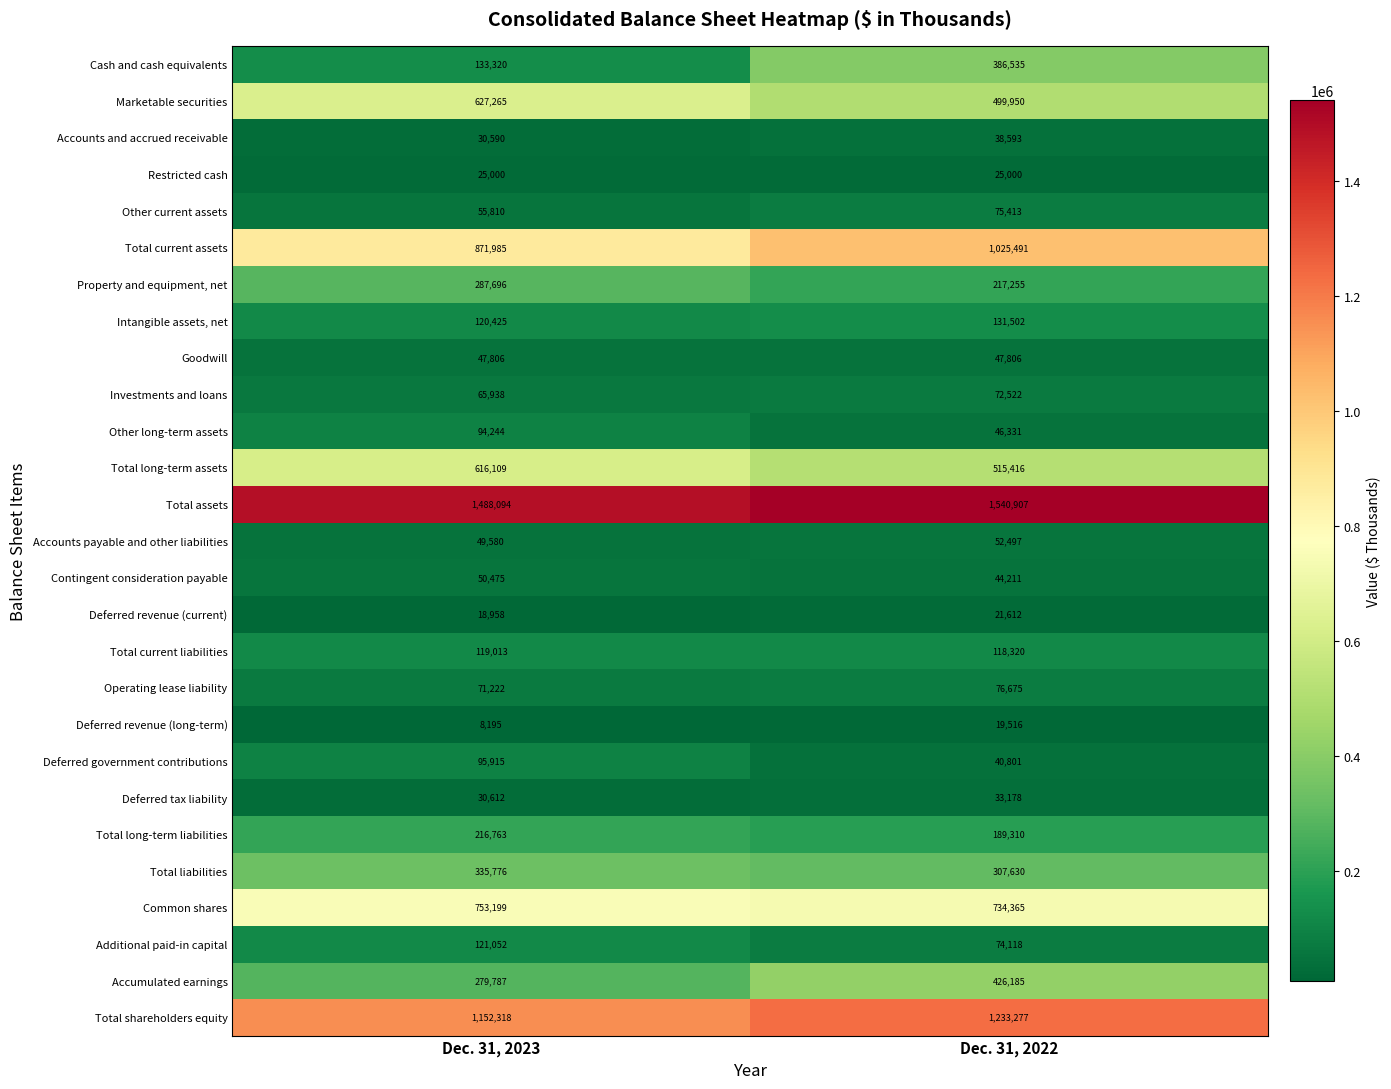

True or false: Other current assets has a value of 55810 at Dec. 31, 2023.

True